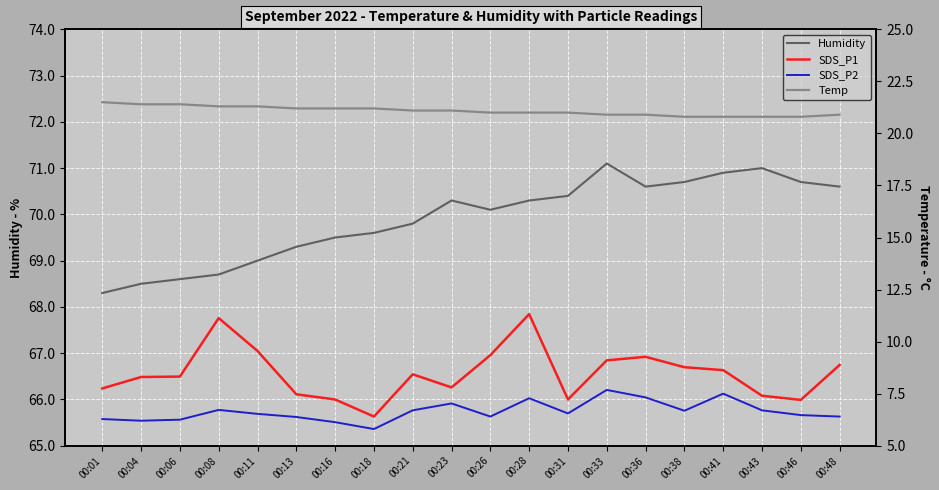

Reading right to left, list all the values displayed in this chart.

Humidity: 70.6	70.7	71.0	70.9	70.7	70.6	71.1	70.4	70.3	70.1	70.3	69.8	69.6	69.5	69.3	69.0	68.7	68.6	68.5	68.3
SDS_P1: 8.9	7.2	7.4	8.6	8.8	9.3	9.1	7.2	11.3	9.3	7.8	8.4	6.4	7.2	7.5	9.6	11.1	8.3	8.3	7.8
SDS_P2: 6.4	6.5	6.7	7.5	6.7	7.3	7.7	6.5	7.3	6.4	7.0	6.7	5.8	6.1	6.4	6.5	6.7	6.2	6.2	6.3
Temp: 20.9	20.8	20.8	20.8	20.8	20.9	20.9	21.0	21.0	21.0	21.1	21.1	21.2	21.2	21.2	21.3	21.3	21.4	21.4	21.5